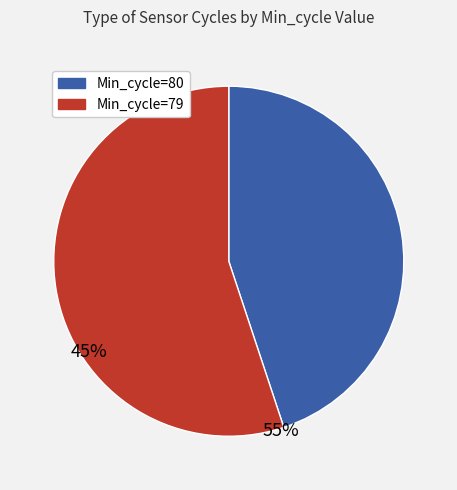

Is there a majority slice in this chart?

Yes